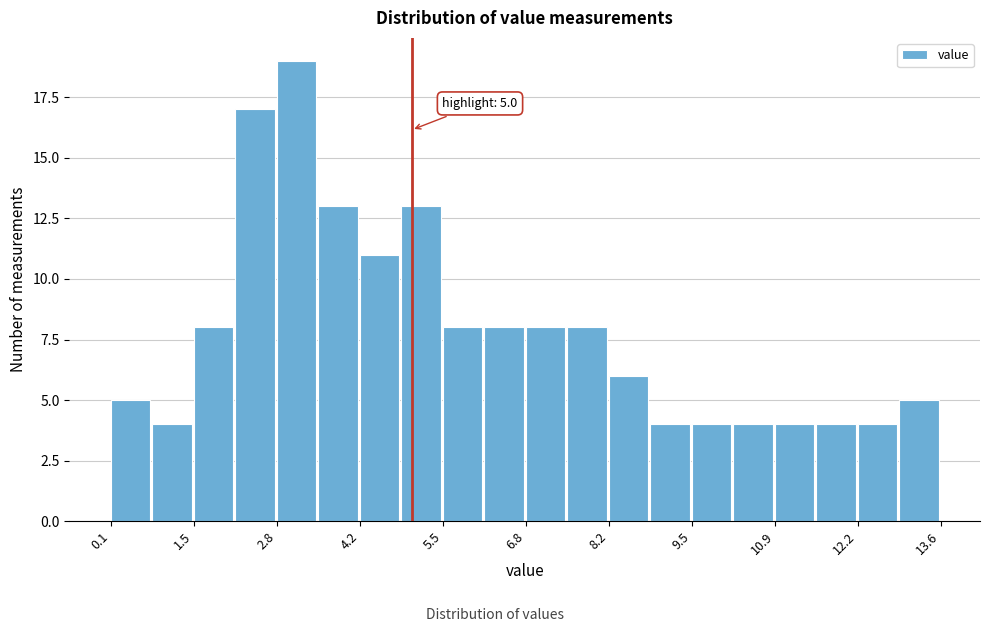

Around what value on the x-axis is the tallest bar? Give the approximate position of its centre, as read against the axis.

3.2